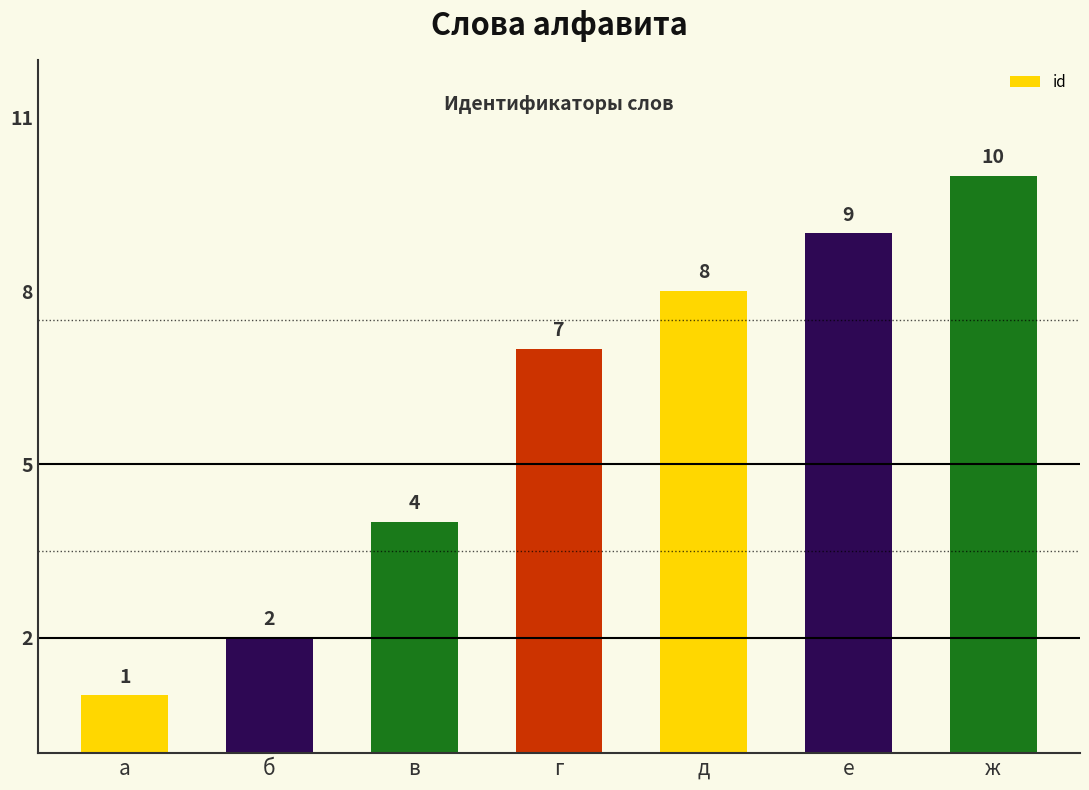

Which category has the lowest value across all series?

а